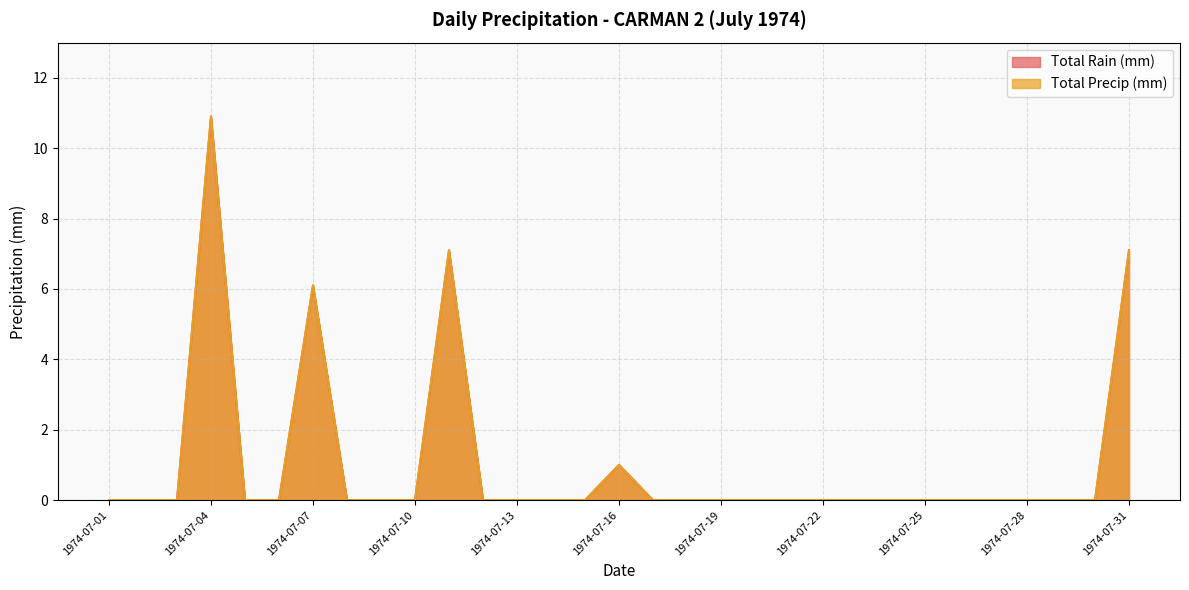

What is the difference between the second highest and minimum values in the Total Rain (mm) series?

7.1